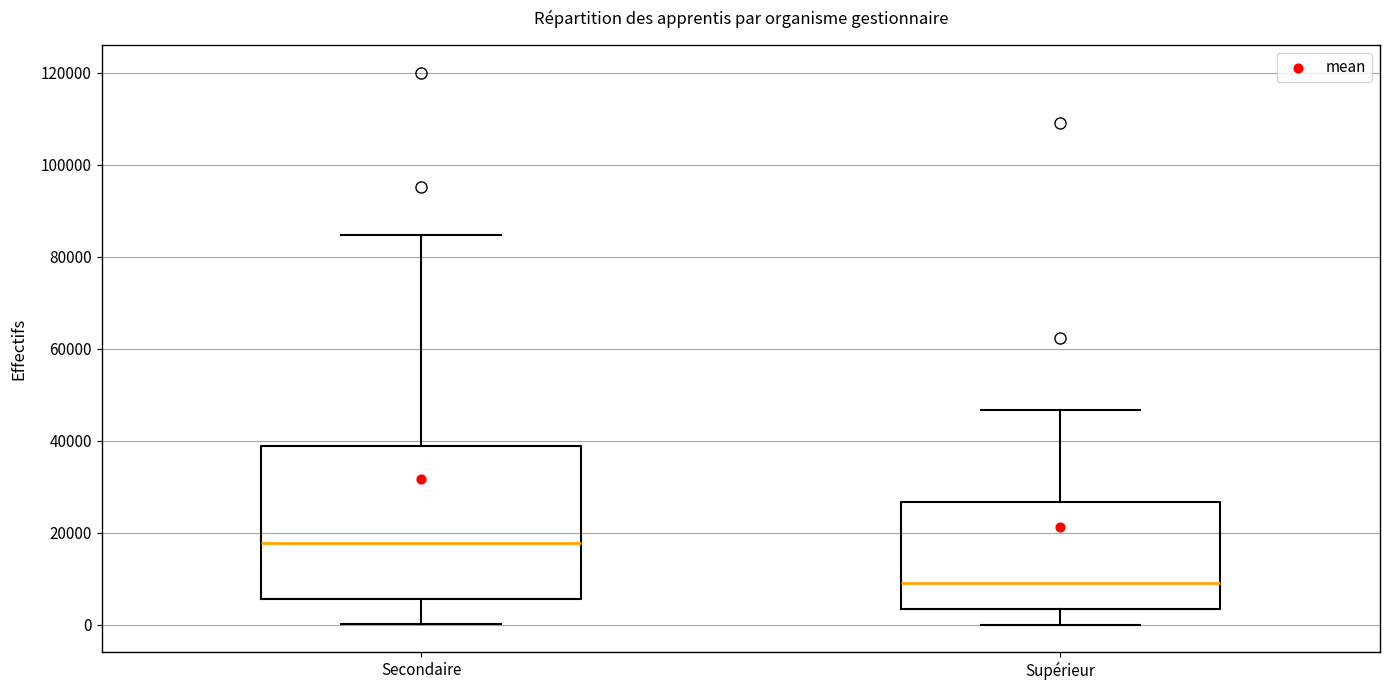

Reading left to right, read every box against the y-axis: the position of its median line, the range the box covers, and the ends of its whiskers. The values are not printed on the chart, so give them approximately, as read against the axis.

Secondaire: median 18000, box 6000 to 38000, whiskers 0 to 84000
Supérieur: median 10000, box 4000 to 26000, whiskers 0 to 46000